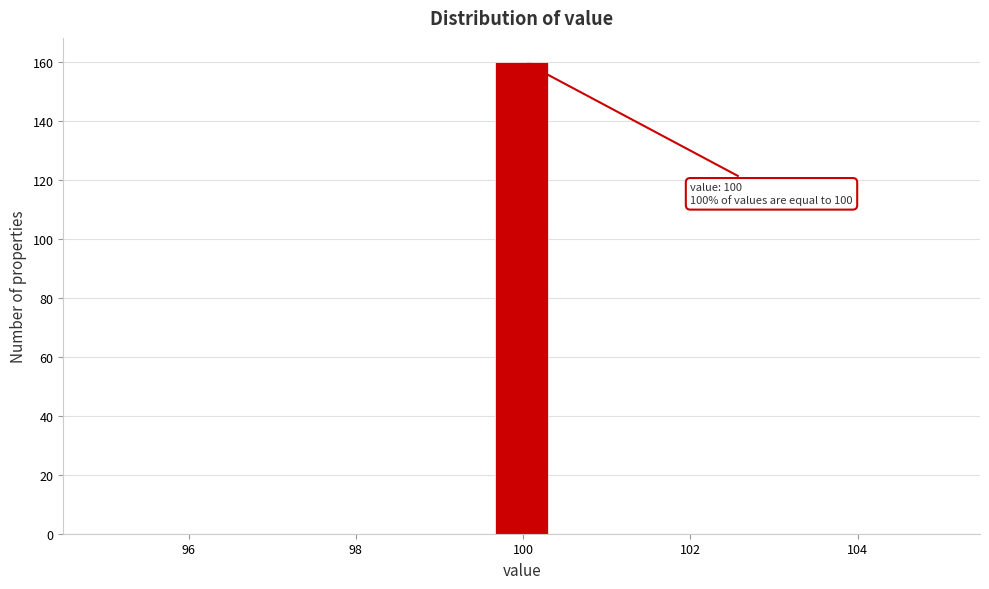

Around what value on the x-axis is the tallest bar? Give the approximate position of its centre, as read against the axis.

100.0